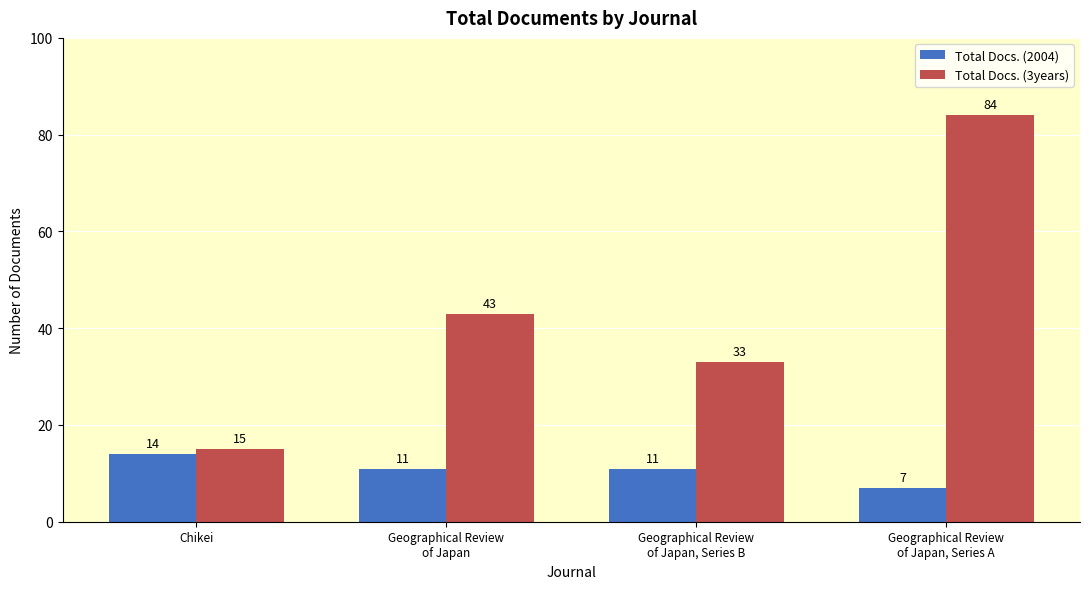

Which series has the largest total across all categories?

Total Docs. (3years)